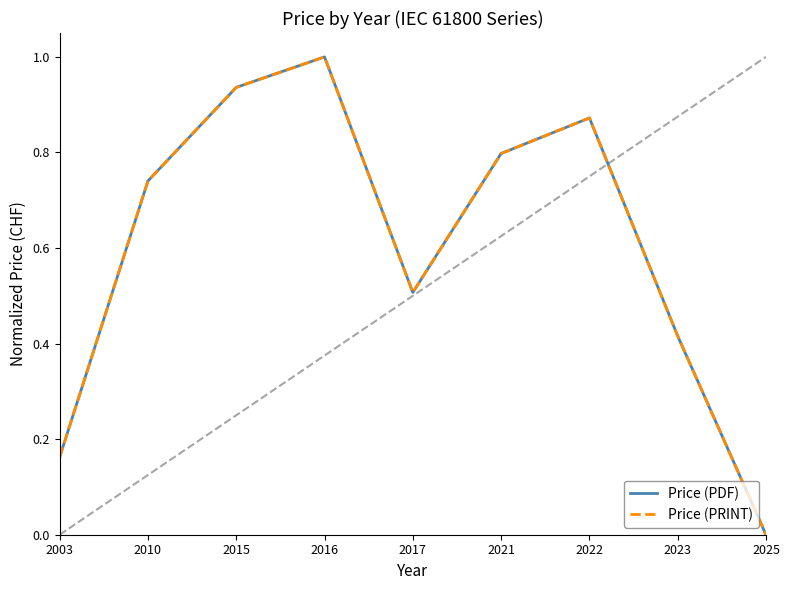

List the series in order of their peak value, lowest first.

Price (PDF), Price (PRINT)